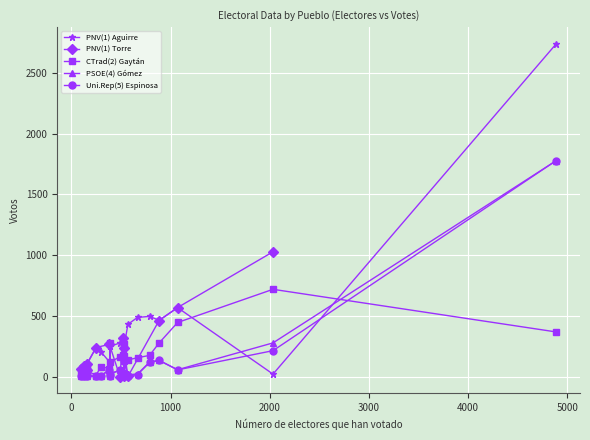

What is the change in value from 9 to 10?

-226